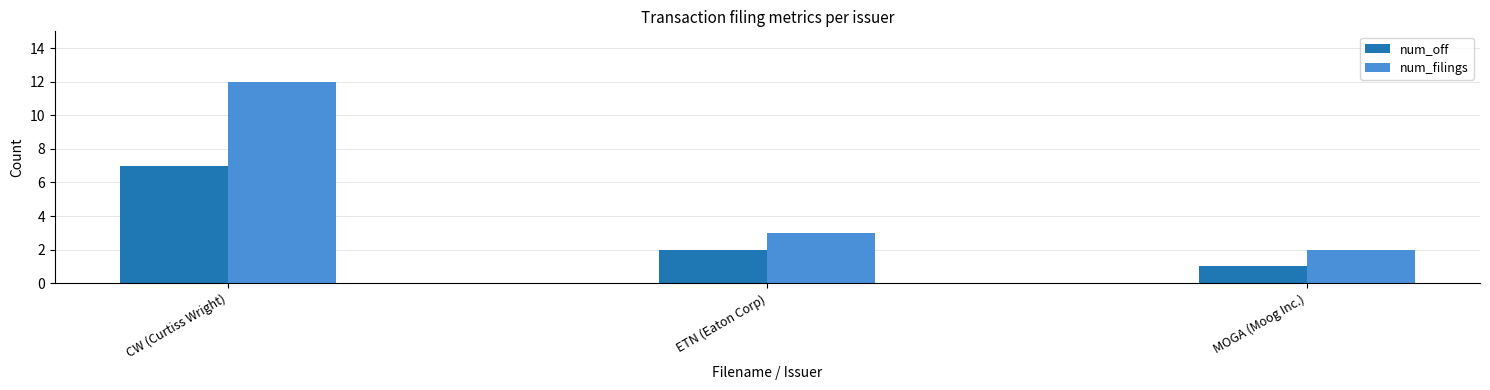

What are all the series names shown in the legend?

num_off, num_filings